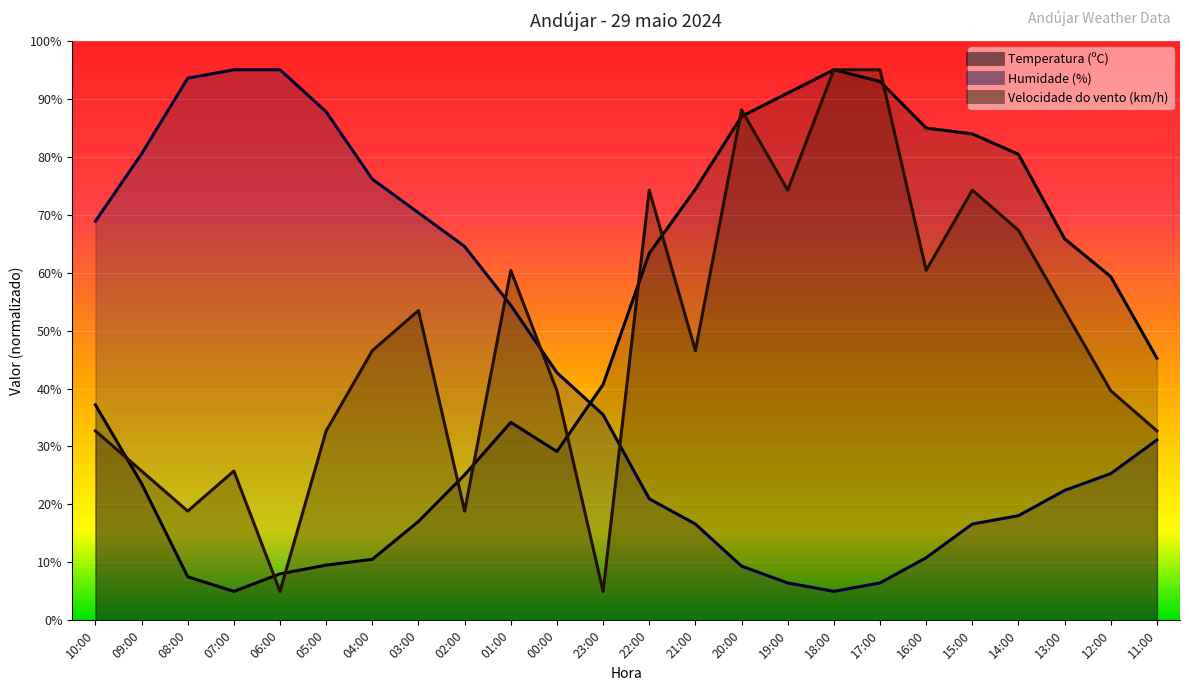

Where is the first local minimum for Humidade (%)?

18:00